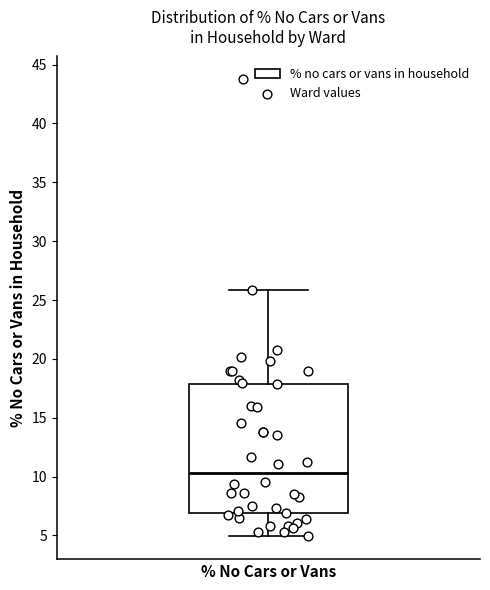

Read this box plot against the y-axis: the position of the median line, the range covered by the box, and the ends of both whiskers. The values are not printed on the chart, so give them approximately, as read against the axis.

median 10.5, box 7.0 to 18.0, whiskers 5.0 to 26.0